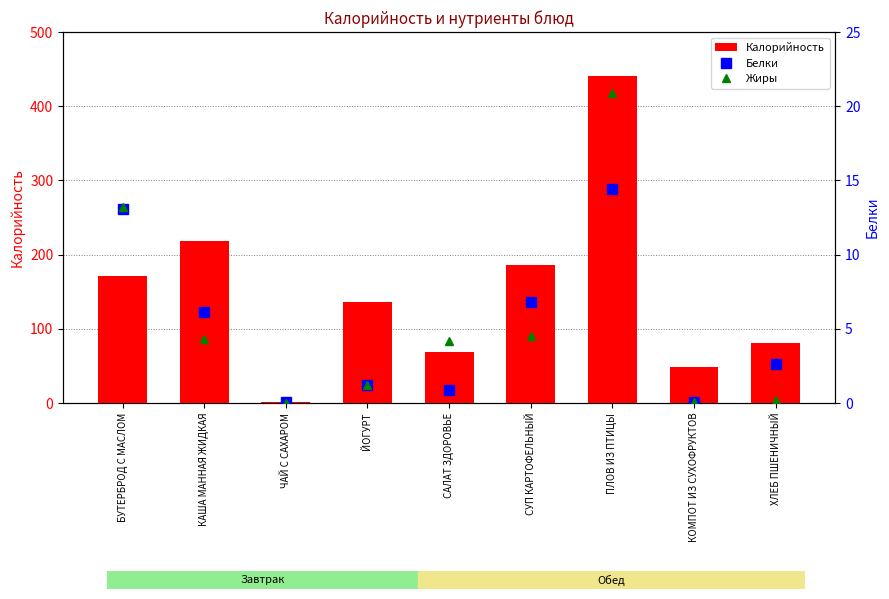

What is the sum of all Калорийность values?

1351.2